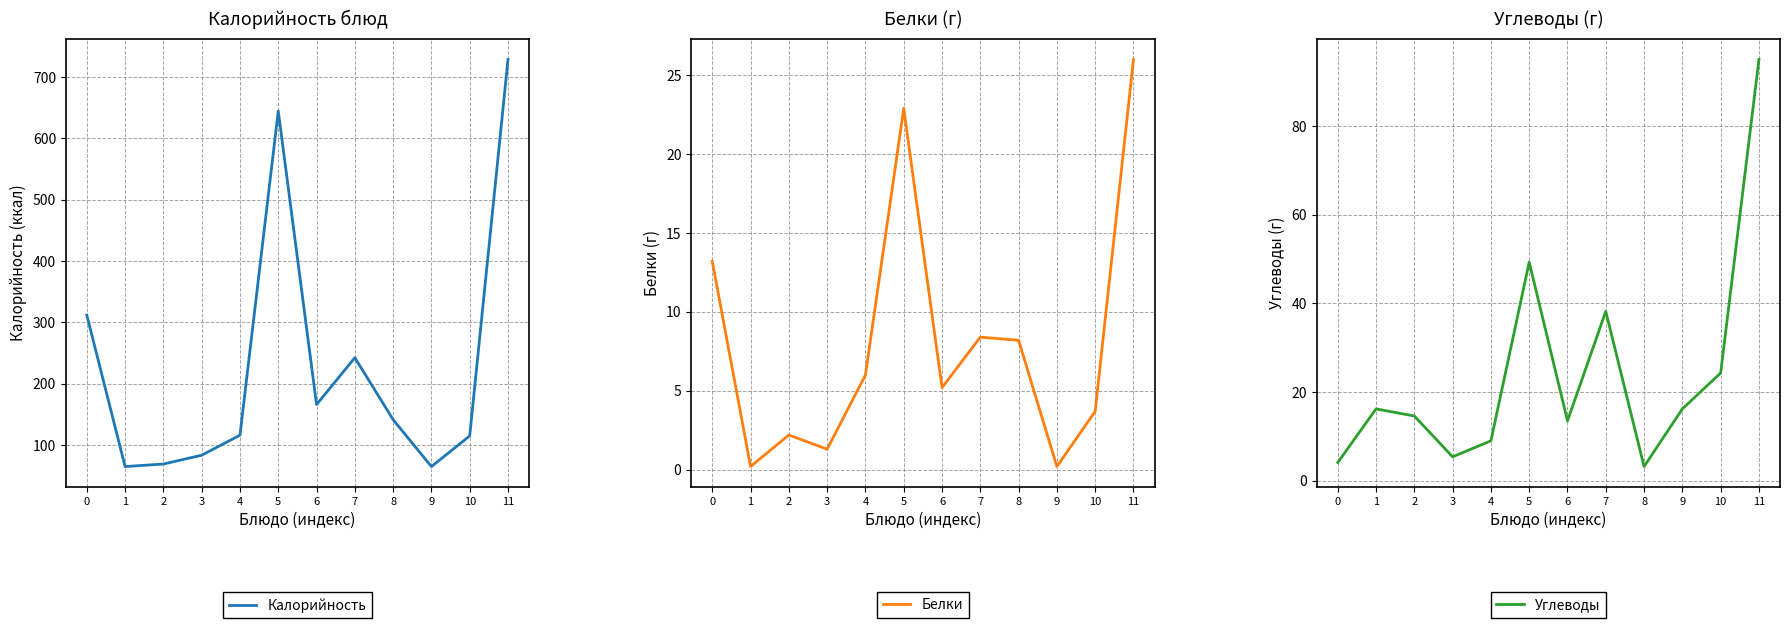

Which series has the largest total across all categories?

Калорийность